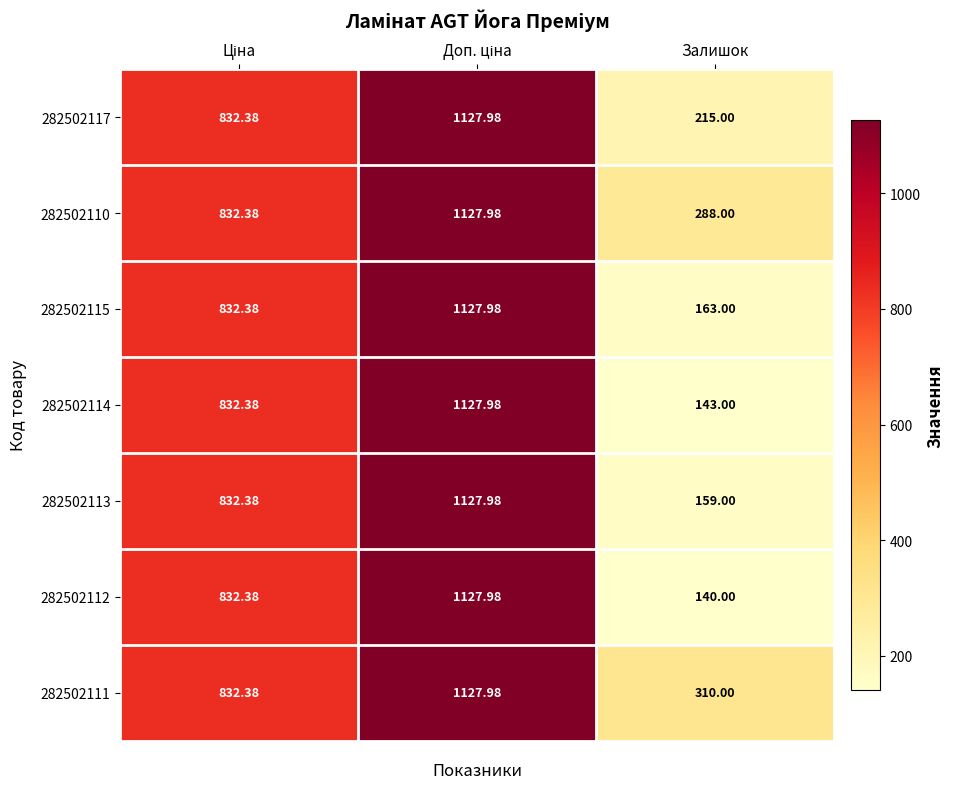

Which label corresponds to the smallest value in the chart?

Залишок